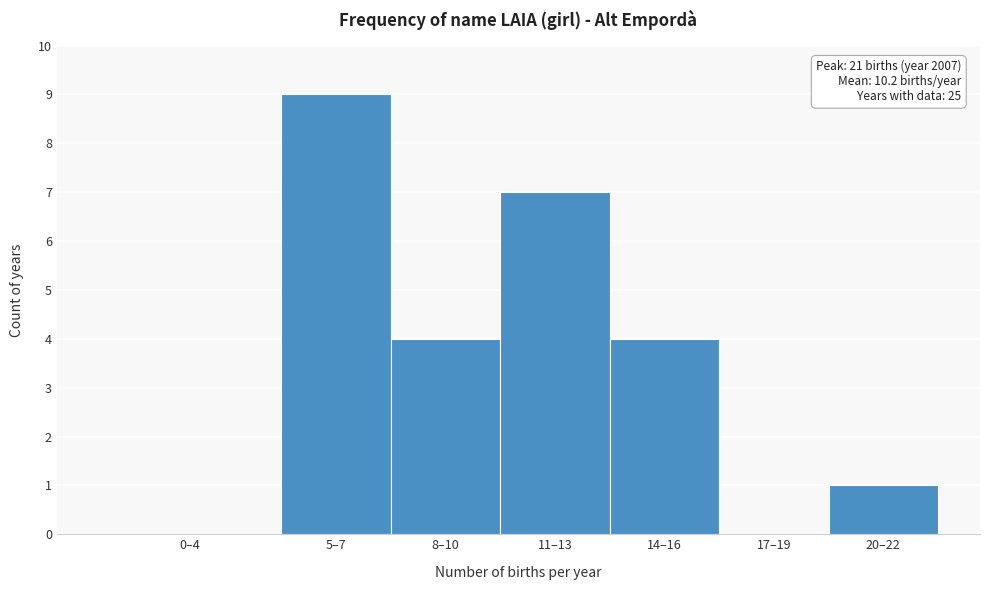

Reading left to right, transcribe all the data shown in this chart.

0–4=0	5–7=9	8–10=4	11–13=7	14–16=4	17–19=0	20–22=1